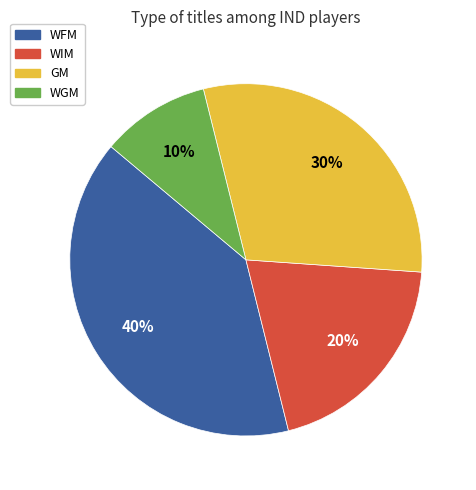

Rank the categories by value from lowest to highest.

WGM, WIM, GM, WFM